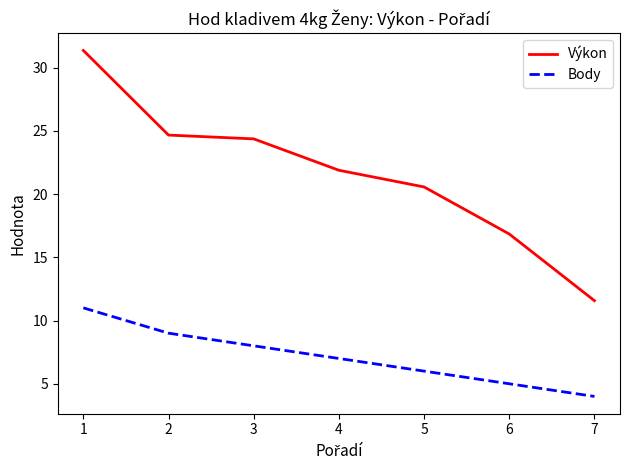

Rank the series at 5 from highest to lowest value.

Výkon, Body